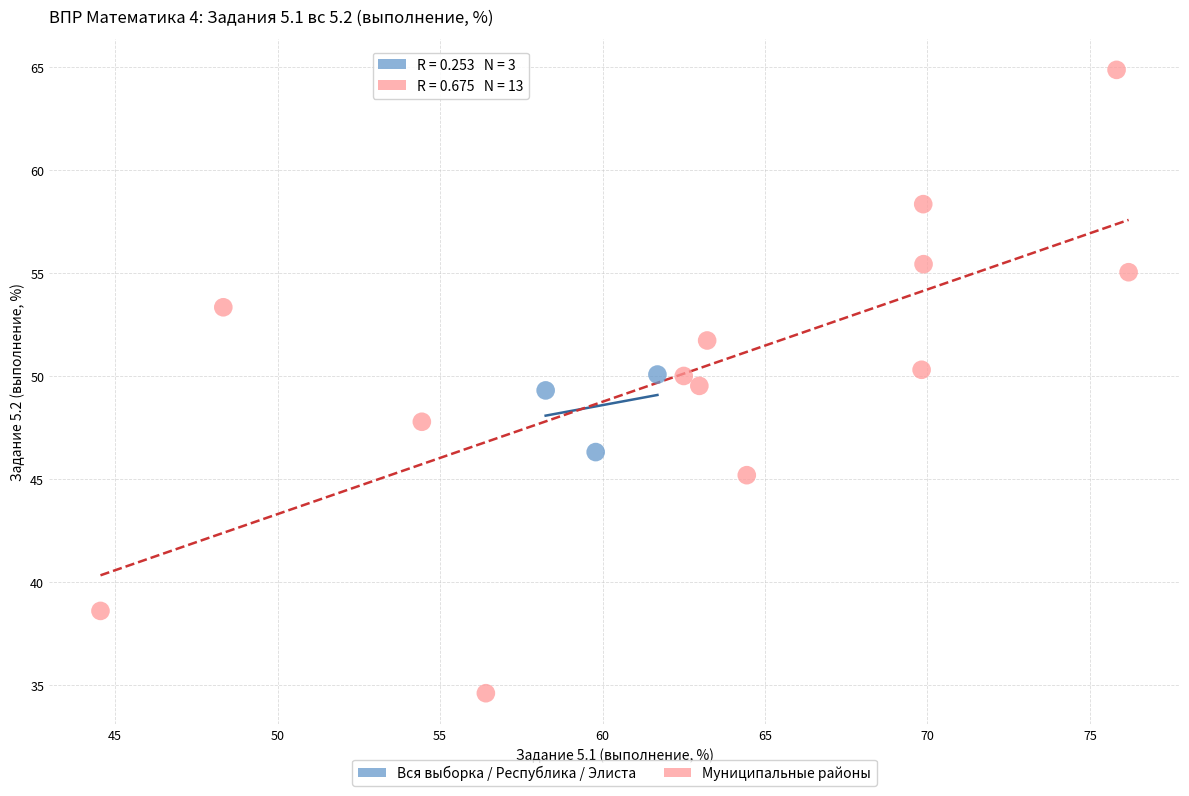

Which series contains the highest Y value?

Муниципальные районы